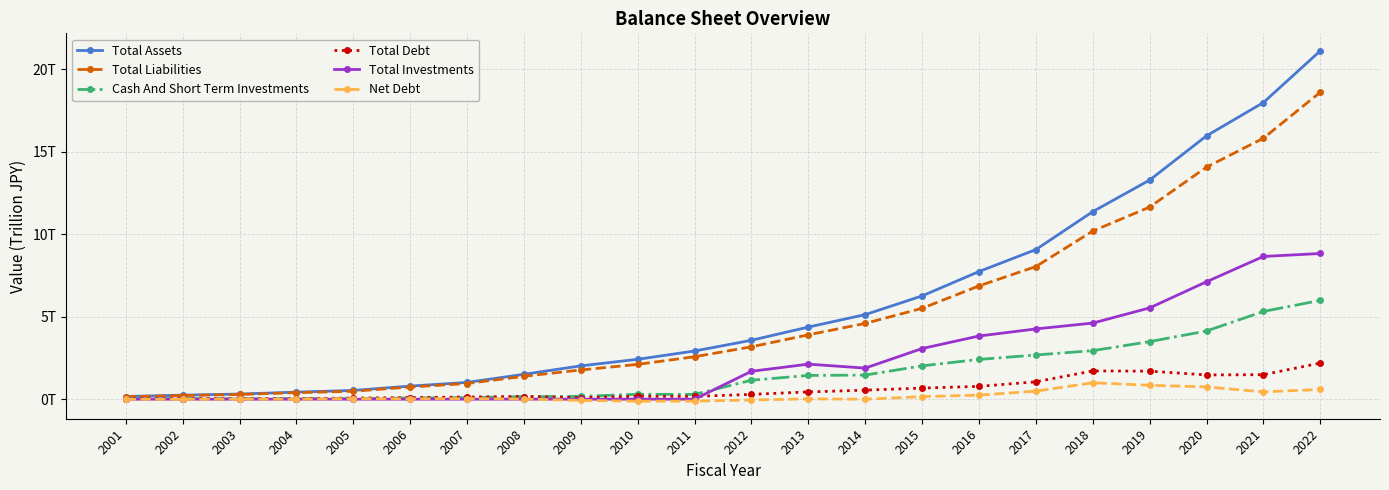

True or false: Net Debt has a value of -0.2 at 2010.

False